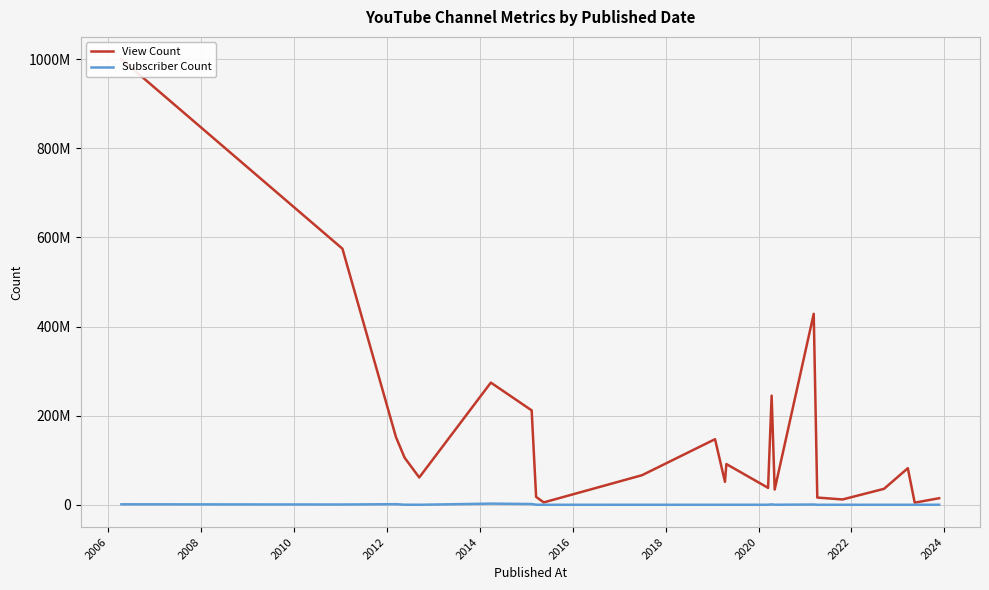

How many data points does each series have?

24